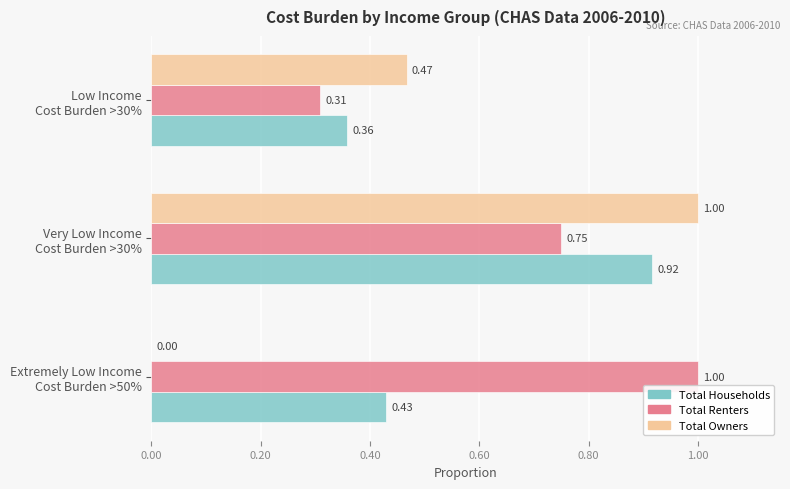

Which series has the largest total across all categories?

Total Renters